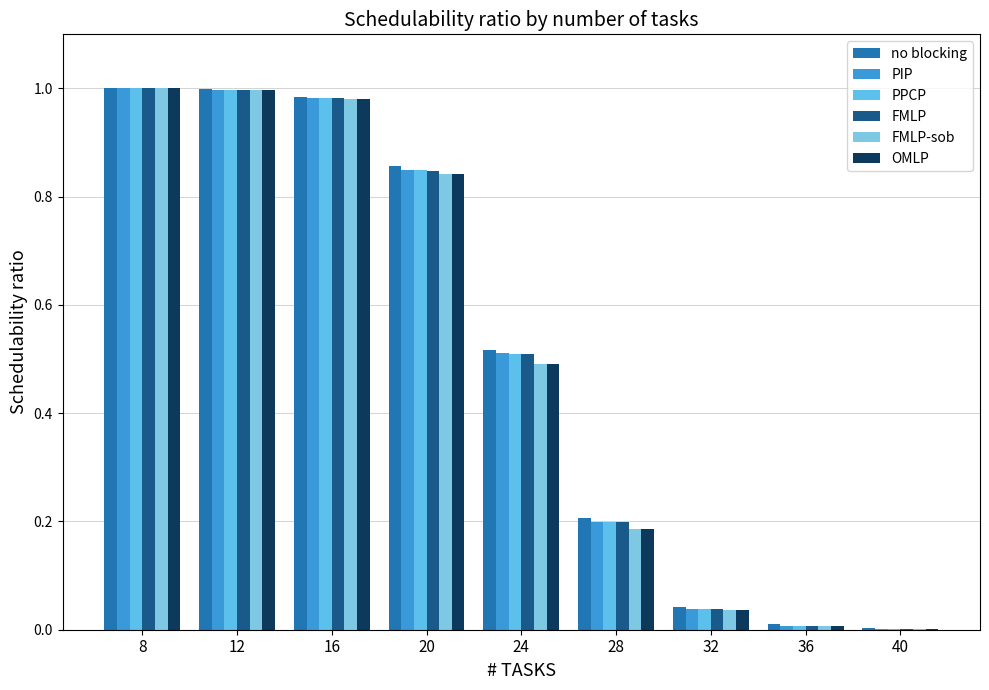

Does the chart contain stacked bars?

No